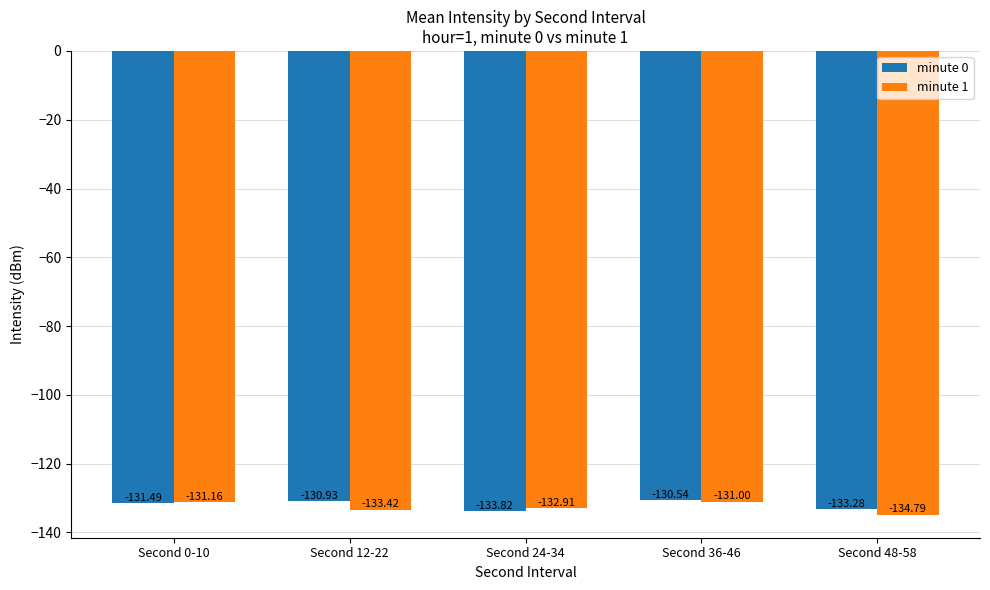

Rank the series by their average value, from highest to lowest.

minute 0, minute 1